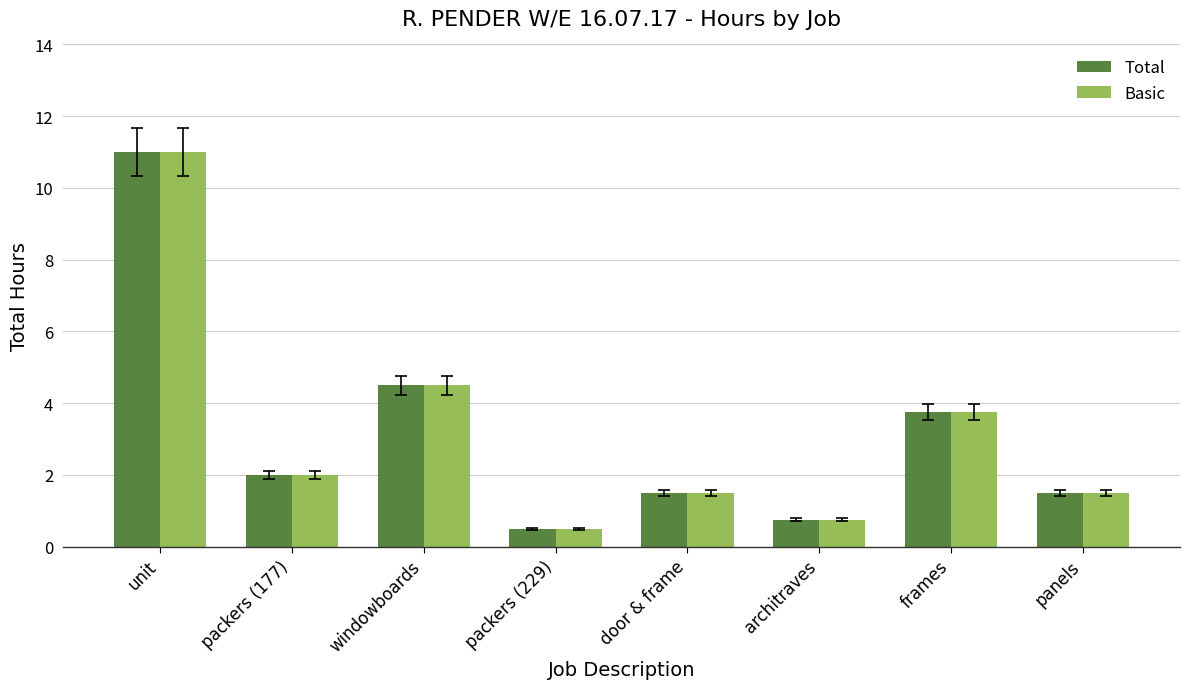

What position from the right is architraves?

3